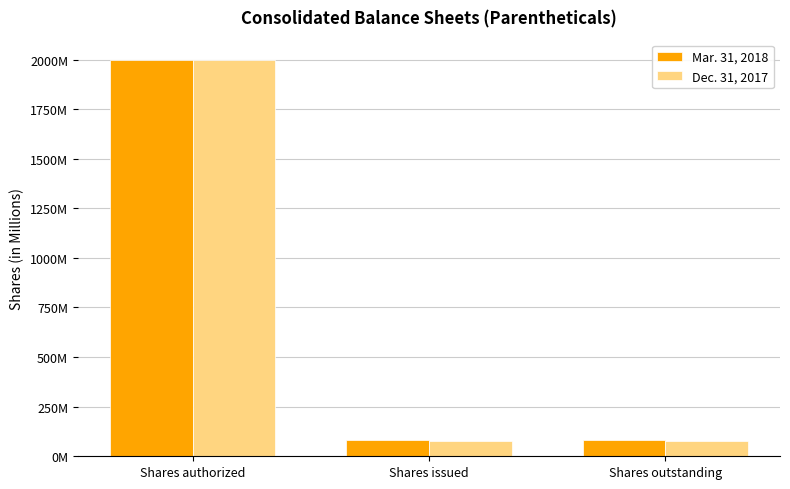

What position from the right is Shares issued?

2